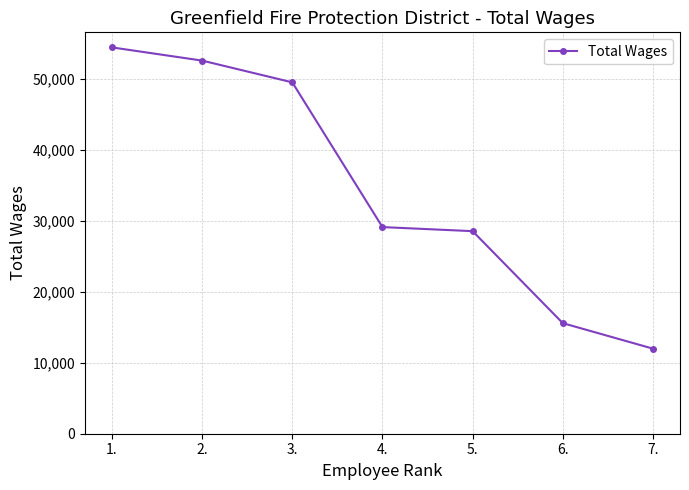

Is it true that the value at 5. is 28575?

True